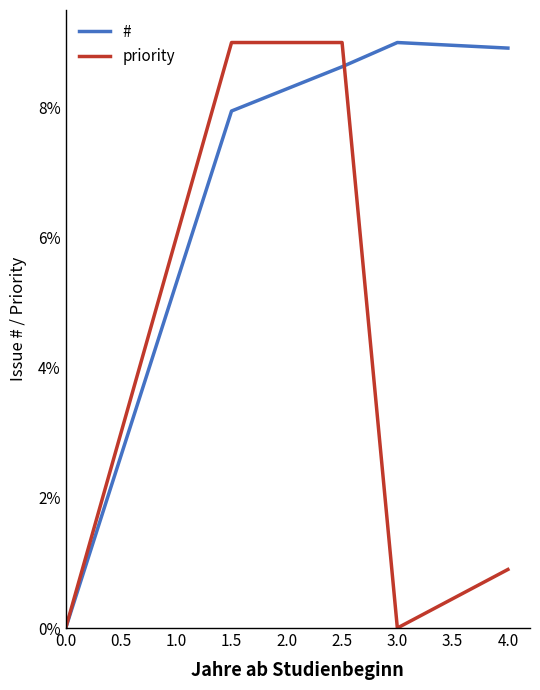

True or false: # has more than 0 interior local peaks.

True